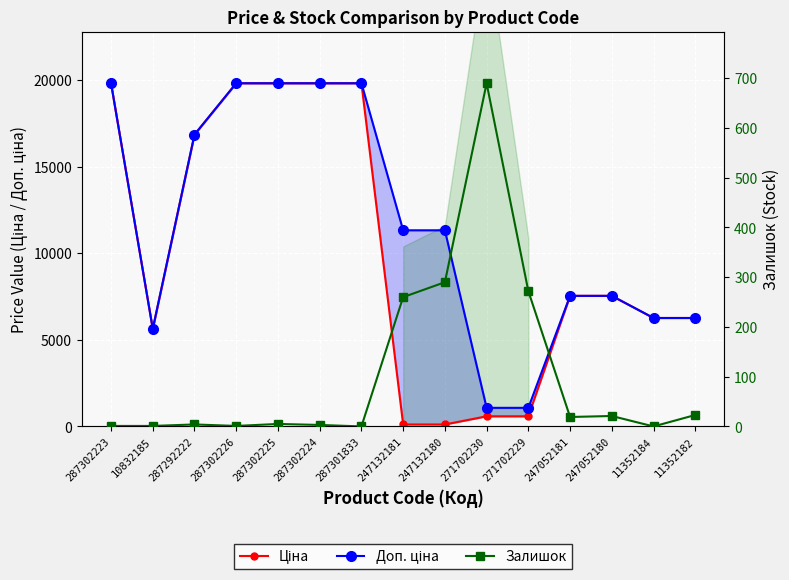

How many interior local peaks does the Залишок series have?

4